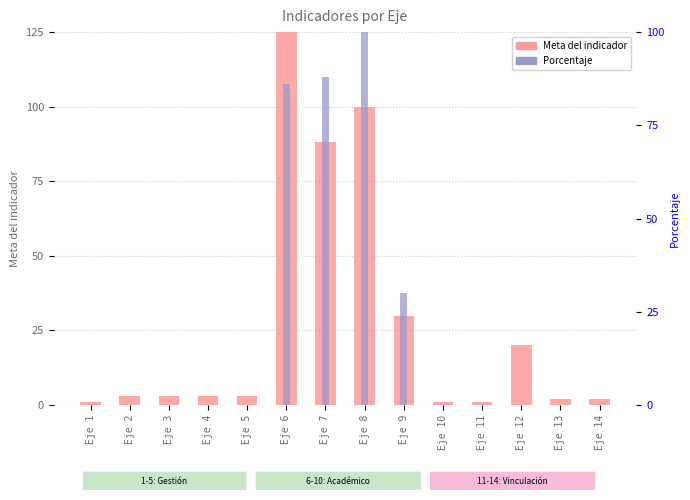

Reading left to right, transcribe all the data shown in this chart.

Meta del indicador: Eje 1=1	Eje 2=3	Eje 3=3	Eje 4=3	Eje 5=3	Eje 6=125	Eje 7=88	Eje 8=100	Eje 9=30	Eje 10=1	Eje 11=1	Eje 12=20	Eje 13=2	Eje 14=2
Porcentaje: Eje 1=0	Eje 2=0	Eje 3=0	Eje 4=0	Eje 5=0	Eje 6=86	Eje 7=88	Eje 8=100	Eje 9=30	Eje 10=0	Eje 11=0	Eje 12=0	Eje 13=0	Eje 14=0